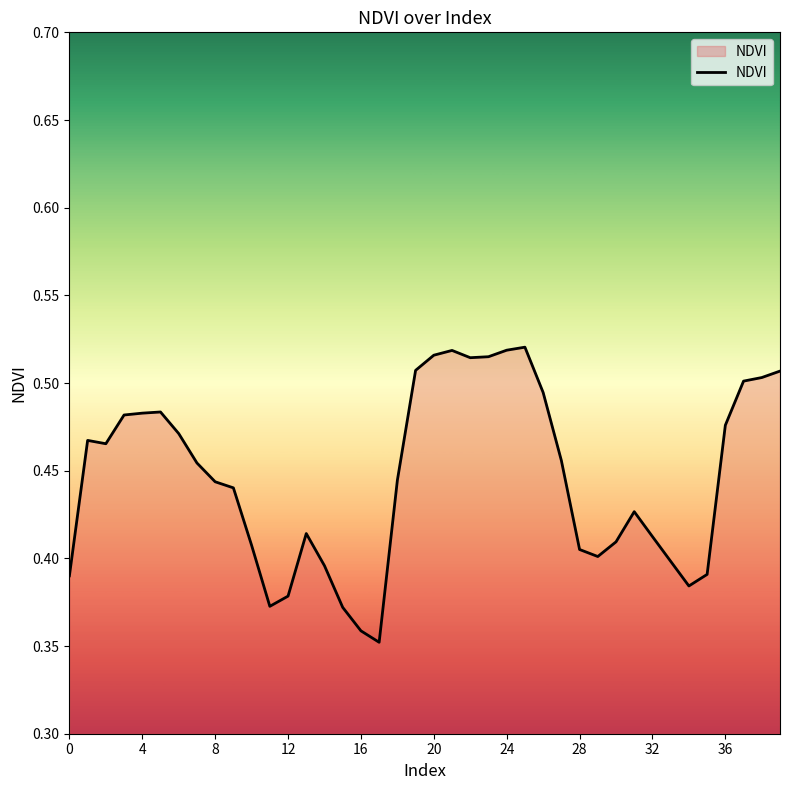

How many lines are shown in the chart?

1